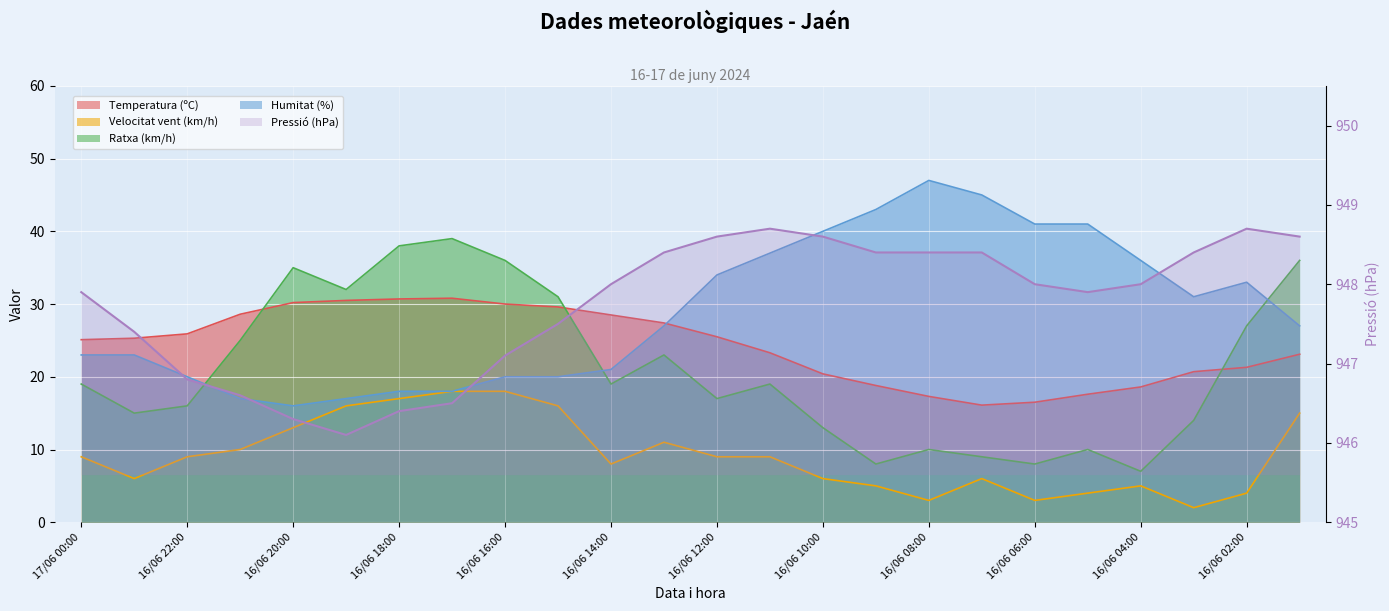

What is the difference between the maximum and minimum values?

2.6